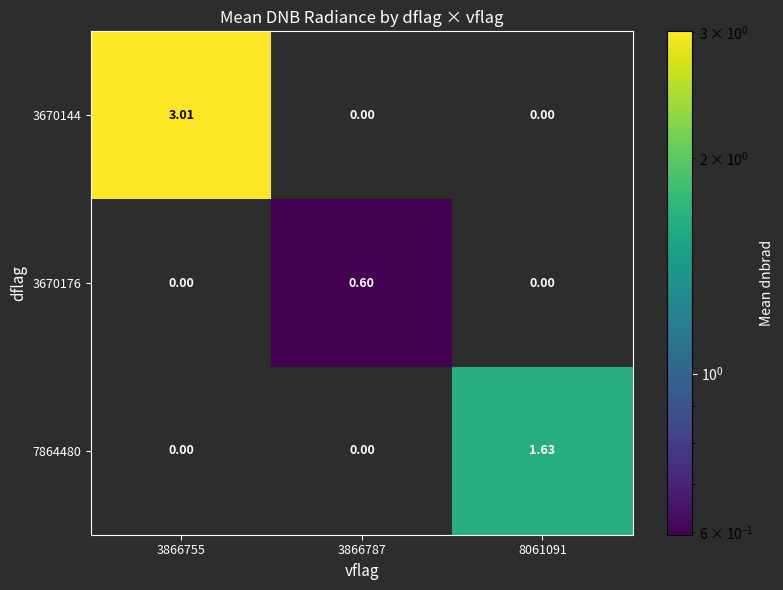

Count the number of data series in this chart.

3